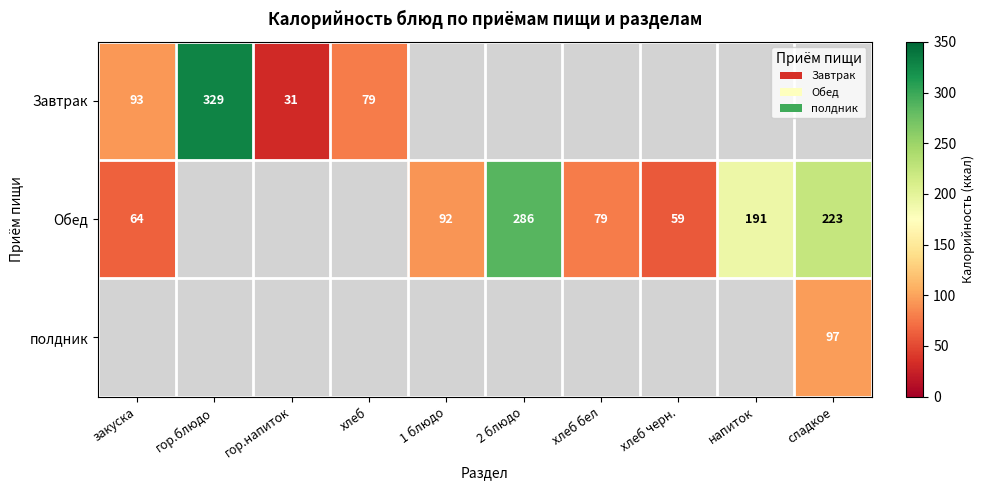

True or false: Обед has a value of 92 at 1 блюдо.

True